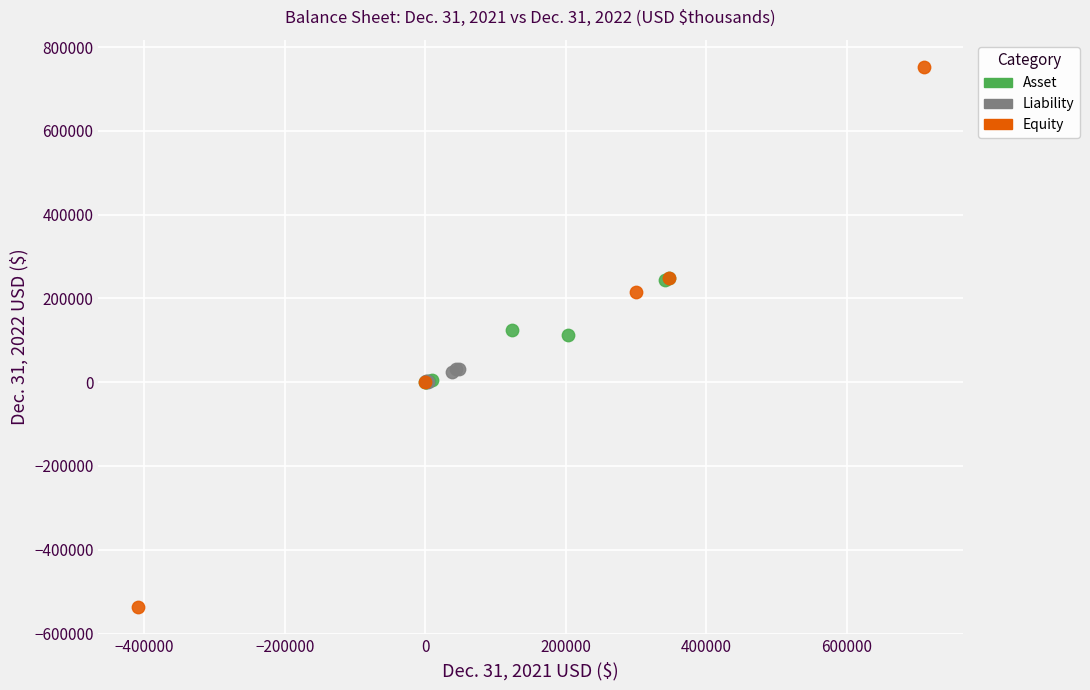

Which series contains the lowest Y value?

Equity